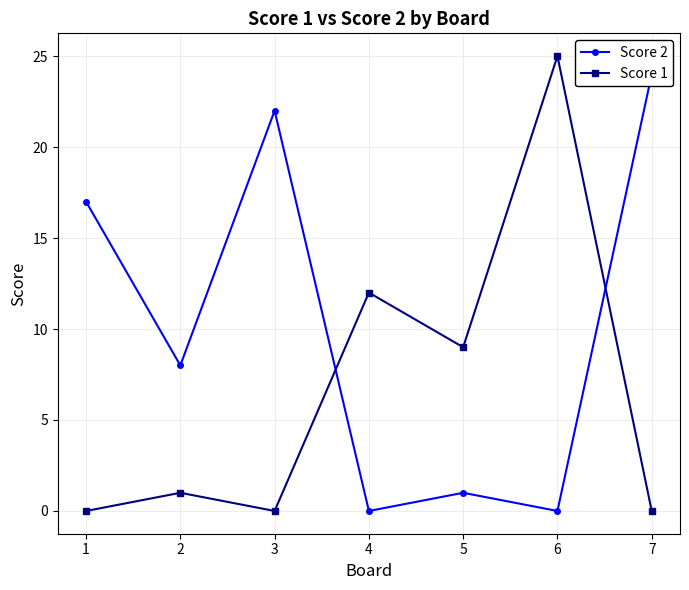

Is it true that Score 2 equals 24 at 7?

True